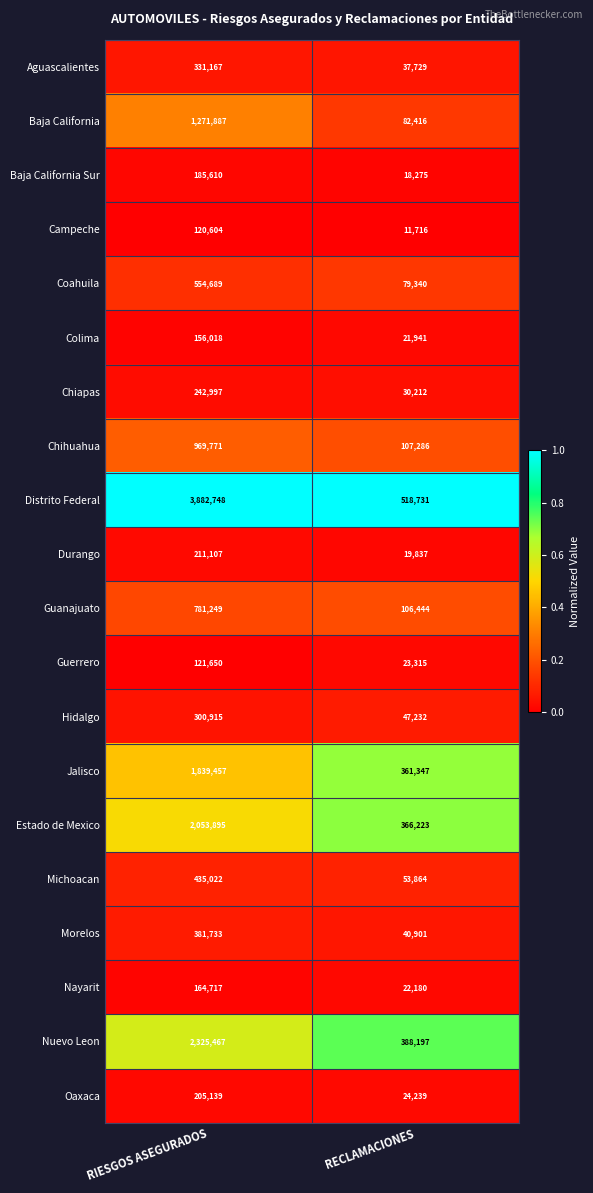

At which category is the sum across all series the highest?

RIESGOS ASEGURADOS